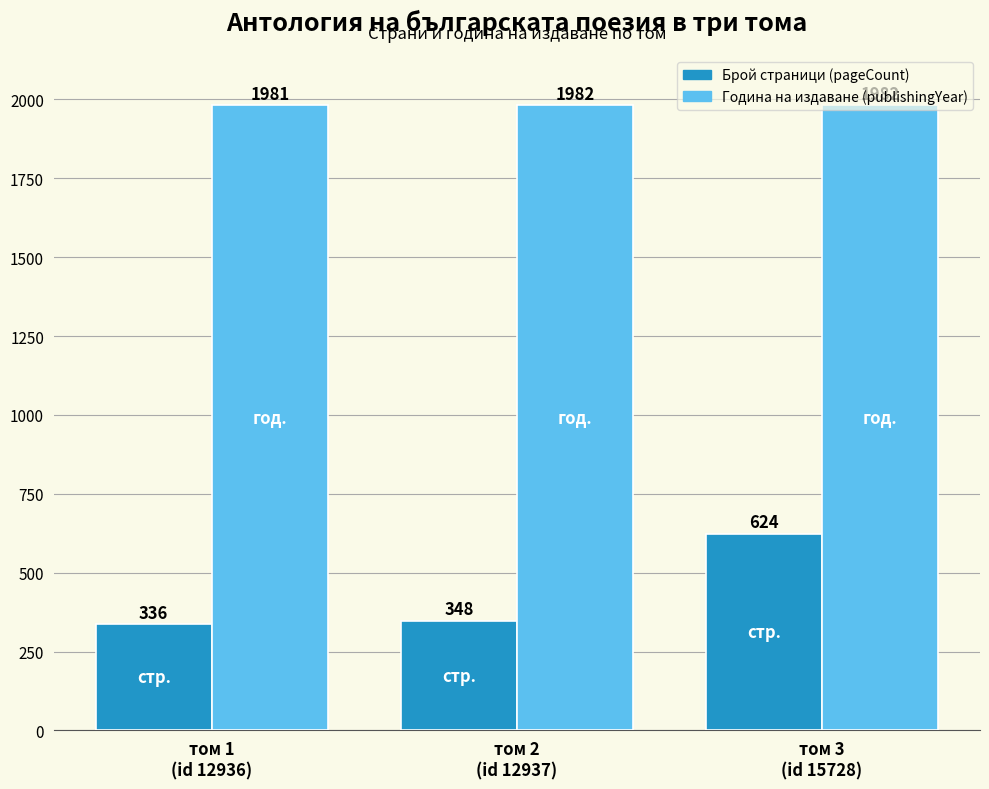

What position from the left is том 2
(id 12937)?

2